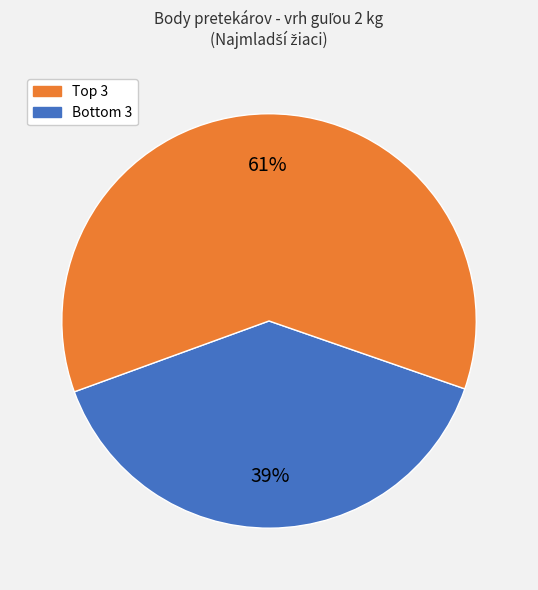

To the nearest percent, what is the difference between the largest and smallest slice percentages?

22%